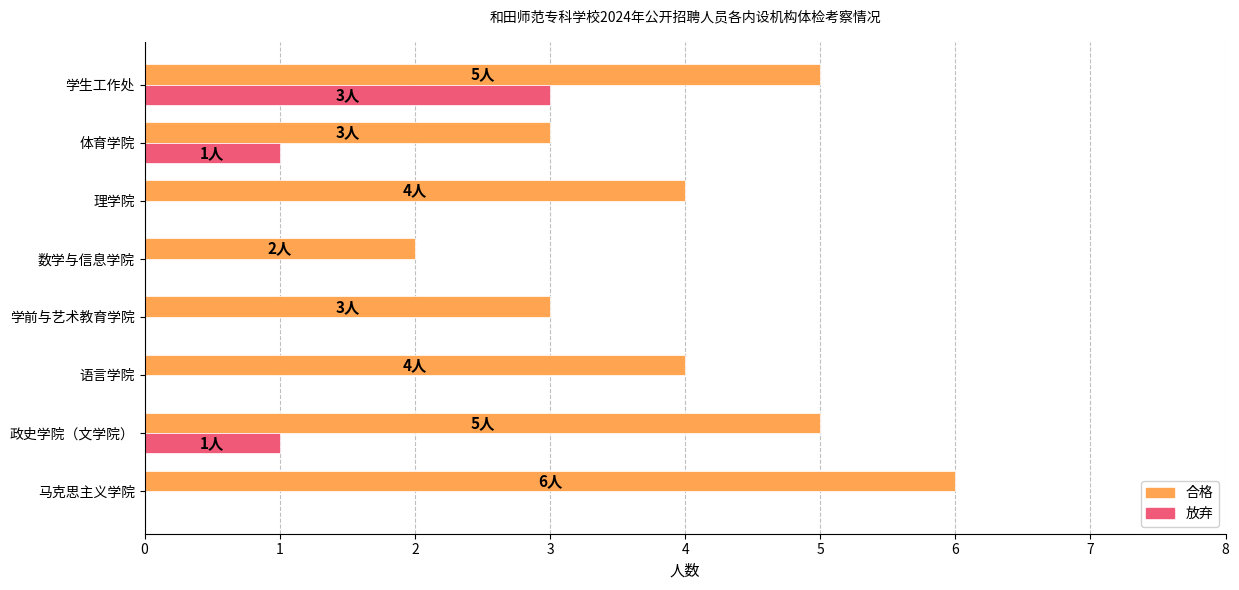

What is the sum of the 合格 values at 学生工作处 and 数学与信息学院?

7